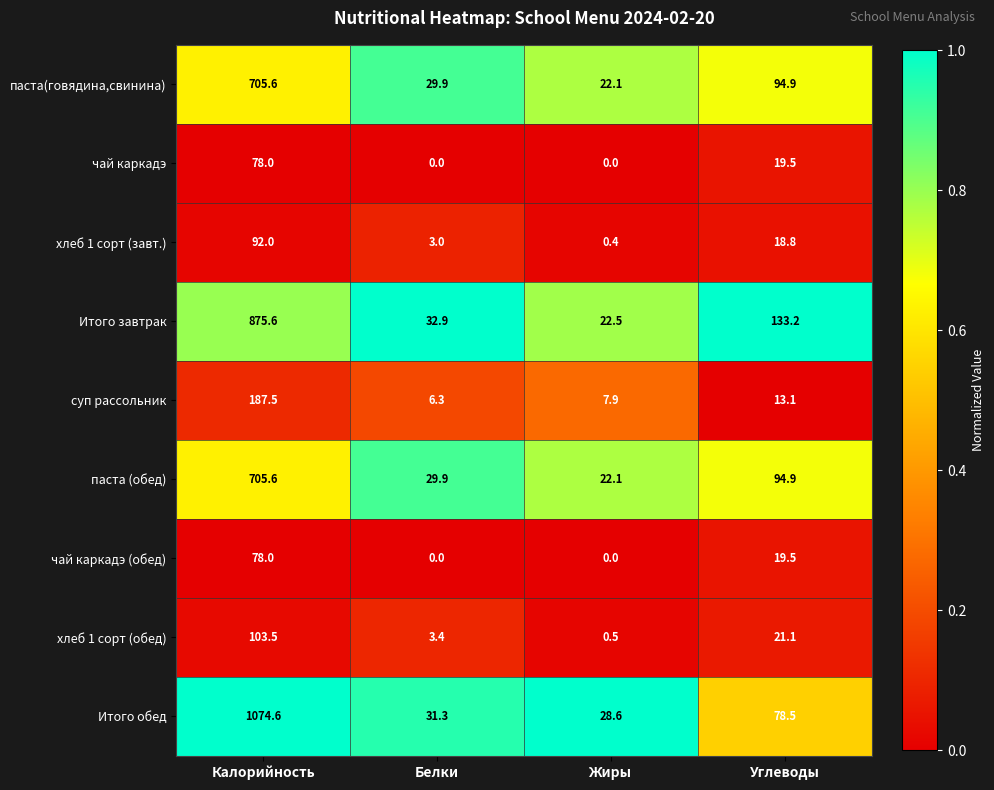

Which category has the highest value in the хлеб 1 сорт (завт.) series?

Калорийность